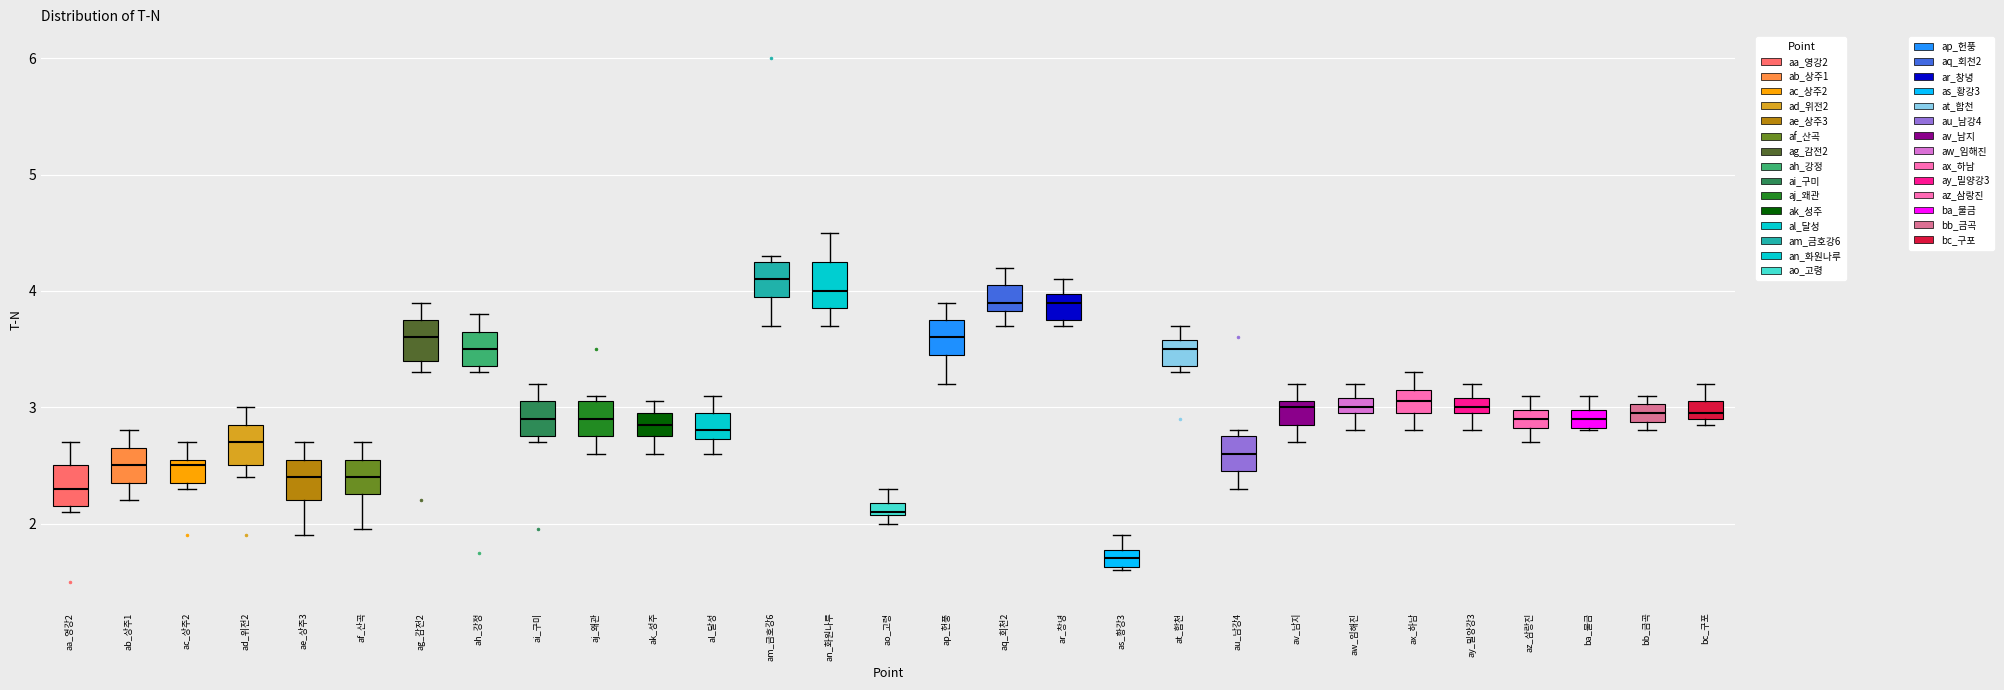

Which box's median line is the lowest?

as_황강3